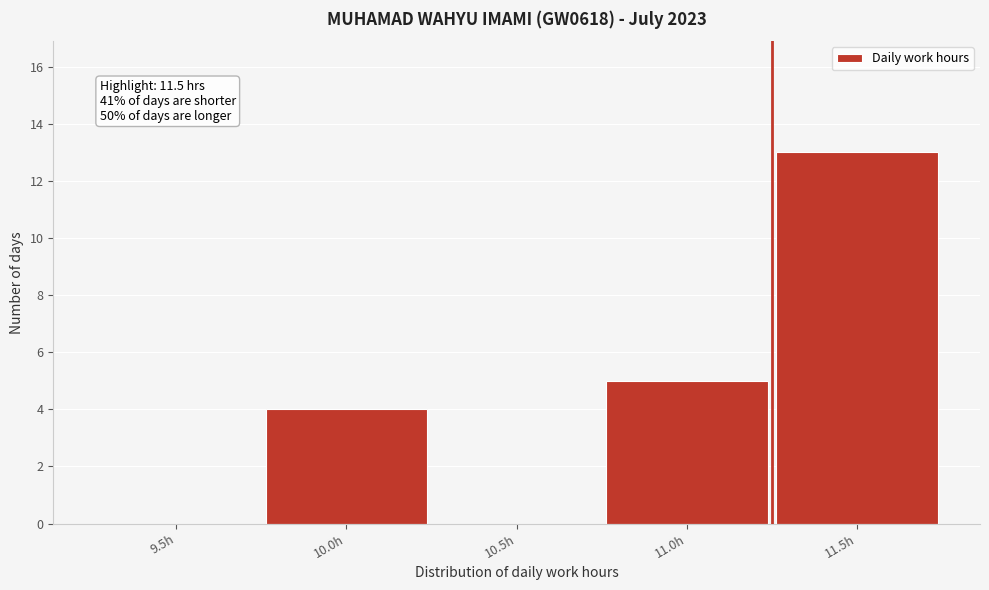

Reading left to right, what are all the values shown in this chart?

9.5h=0	10.0h=4	10.5h=0	11.0h=5	11.5h=13